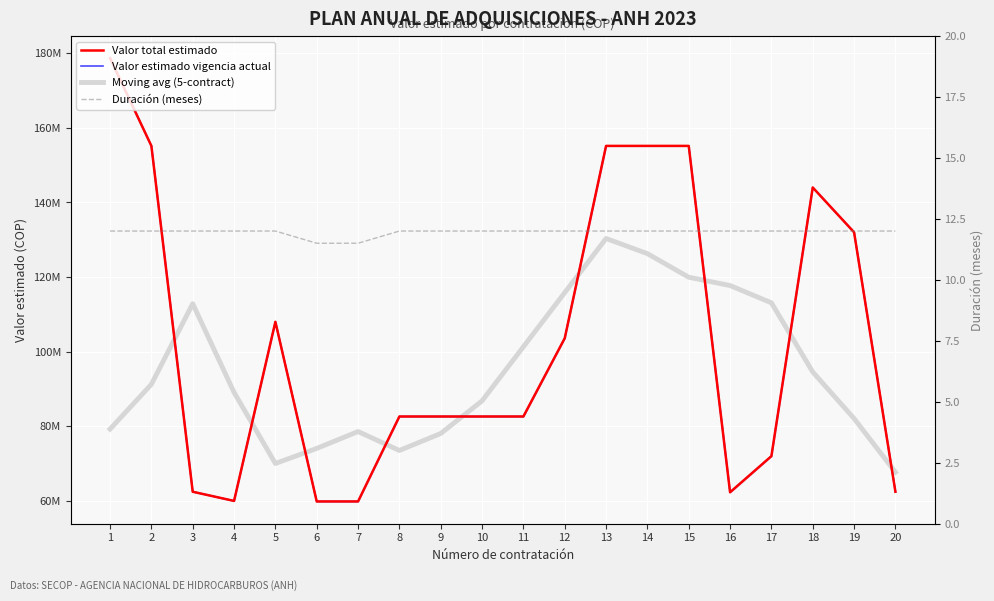

After their last crossing, which series has the higher values: Moving avg (5-contract) or Valor total estimado?

Moving avg (5-contract)